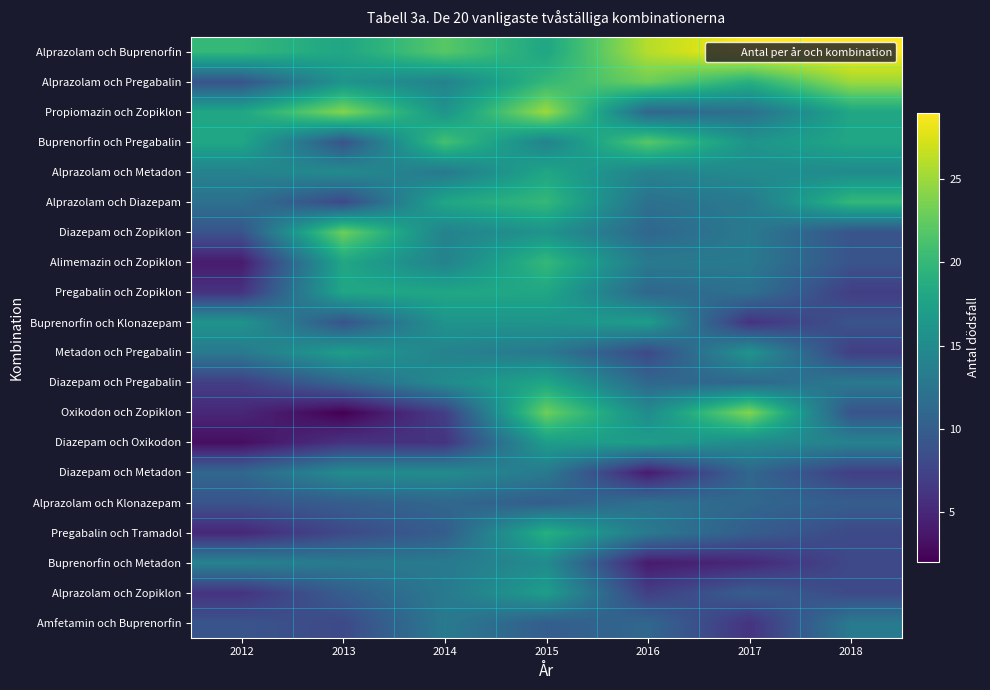

List the series in order of their peak value, highest first.

Alprazolam och Buprenorfin, Alprazolam och Pregabalin, Propiomazin och Zopiklon, Oxikodon och Zopiklon, Diazepam och Zopiklon, Buprenorfin och Pregabalin, Alprazolam och Diazepam, Alimemazin och Zopiklon, Pregabalin och Tramadol, Alprazolam och Metadon, Pregabalin och Zopiklon, Diazepam och Pregabalin, Buprenorfin och Klonazepam, Metadon och Pregabalin, Diazepam och Oxikodon, Alprazolam och Zopiklon, Diazepam och Metadon, Buprenorfin och Metadon, Amfetamin och Buprenorfin, Alprazolam och Klonazepam